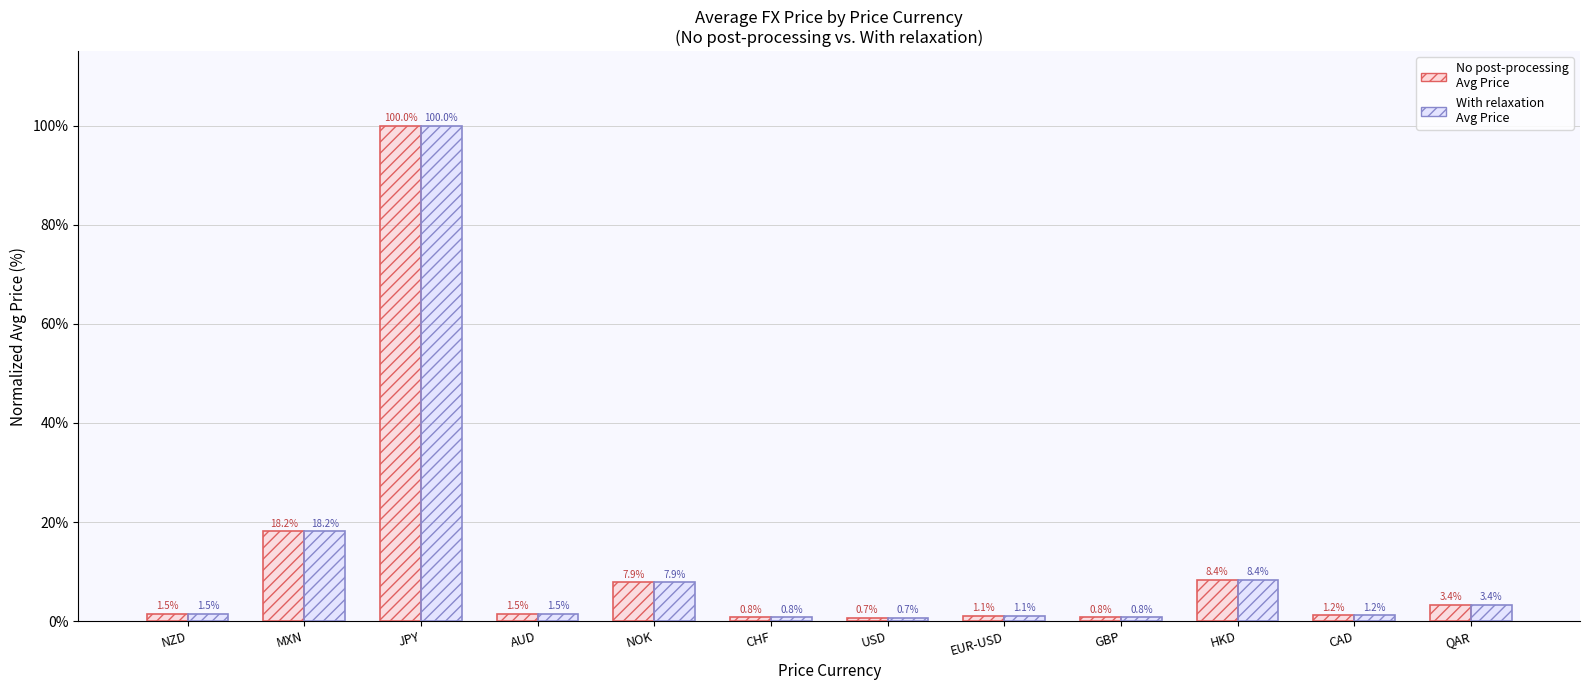

What is the smallest value displayed?

0.7